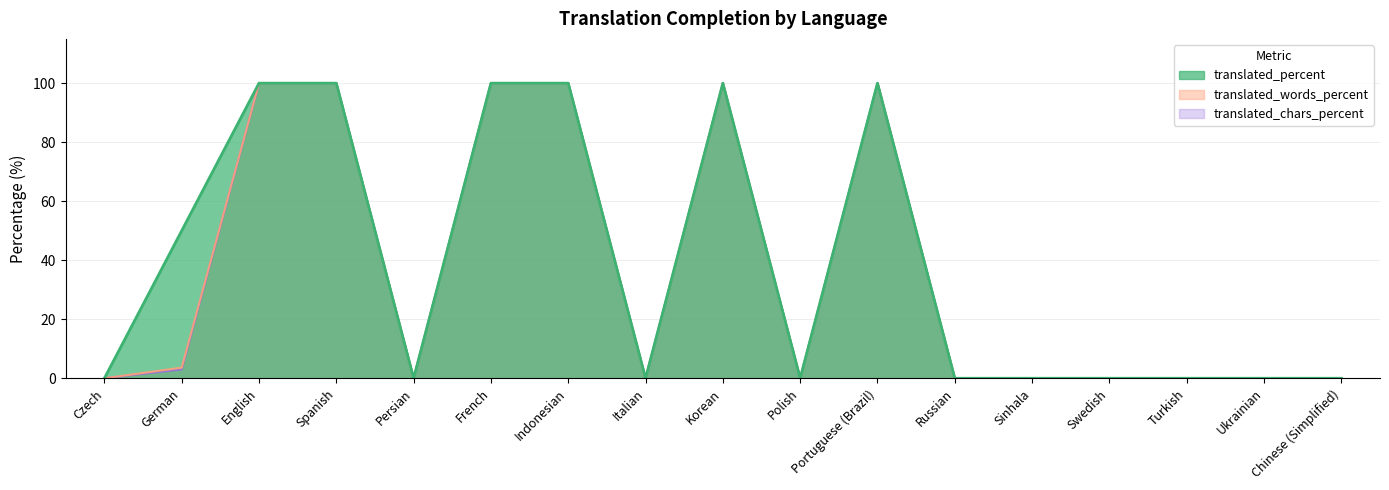

How many values in the translated_percent series exceed 0?

7